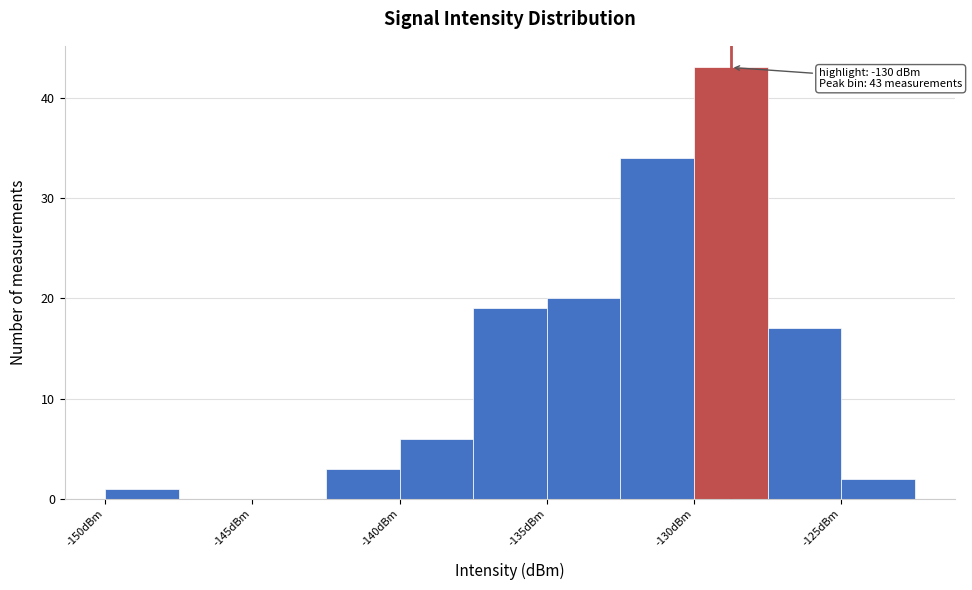

Over which range of the x-axis is the bar tallest?

-130.0 to -127.5